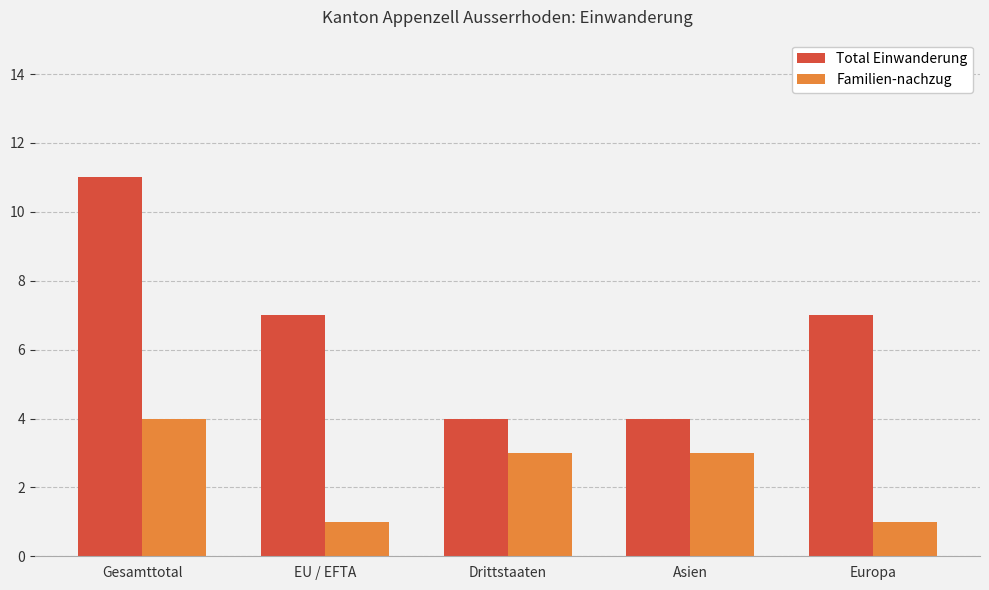

What is the total value across all series at Gesamttotal?

15